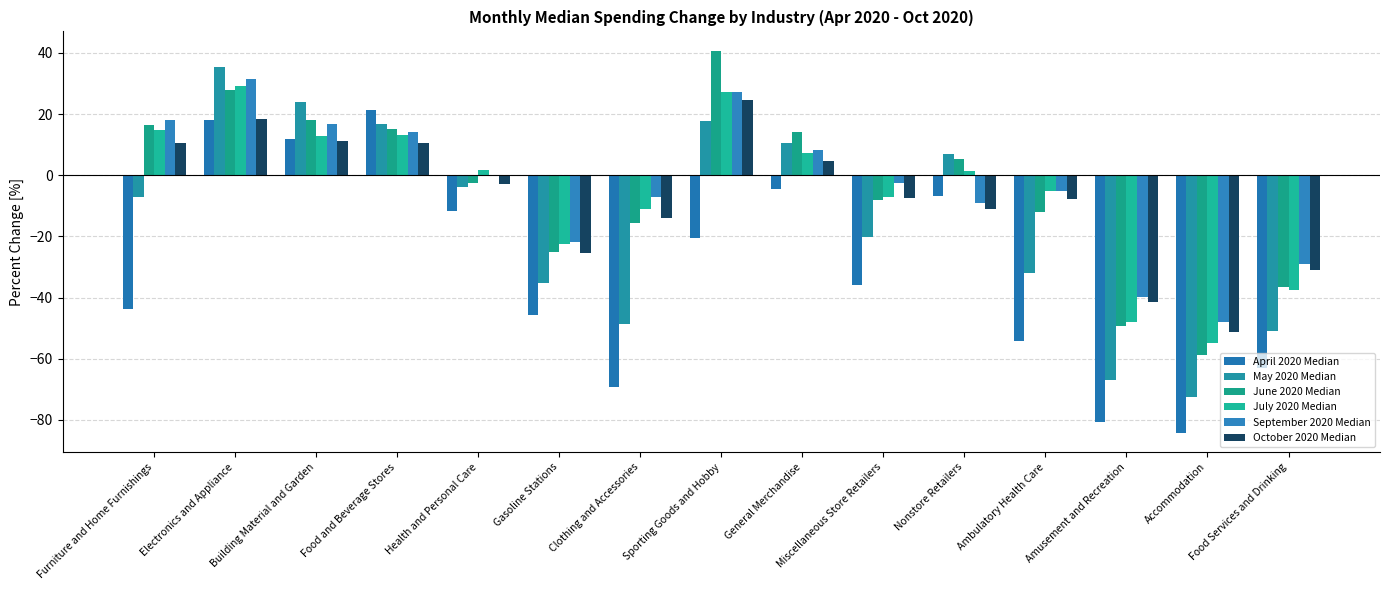

Is it true that July 2020 Median equals 1.4 at Nonstore Retailers?

True